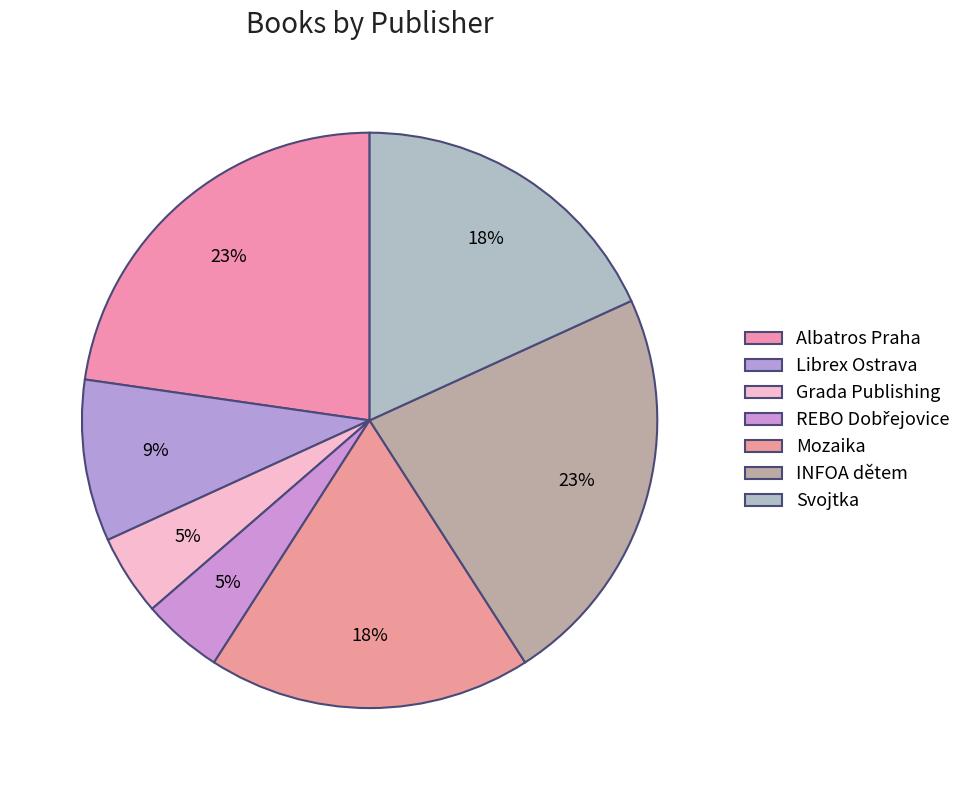

Is the sum of Librex Ostrava and INFOA dětem greater than half?

No